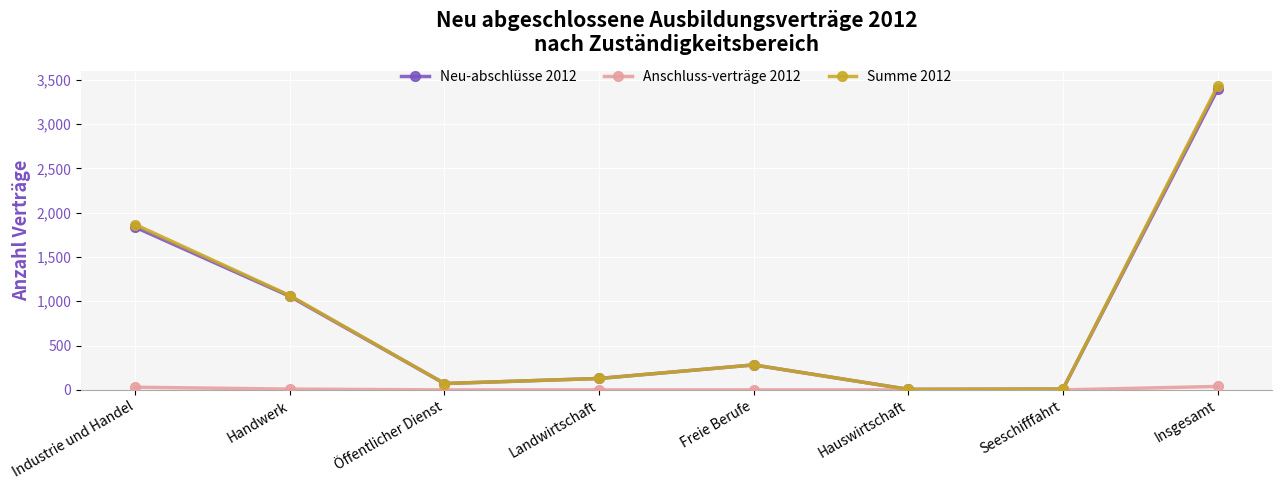

What is the value of the Summe 2012 point at the 4th from the left?

129